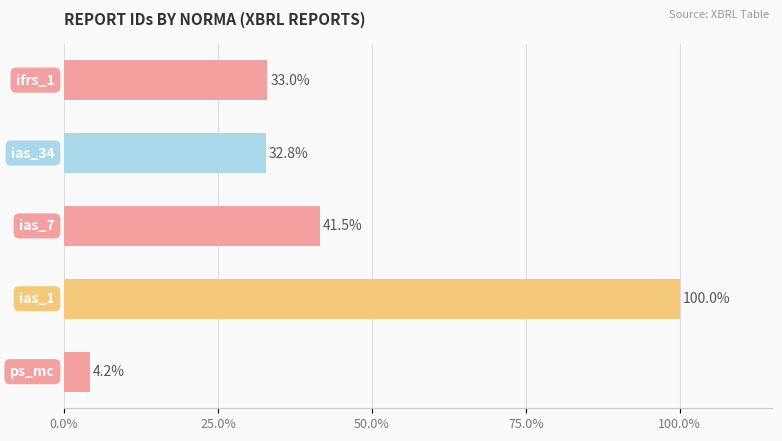

Reading bottom to top, extract all data points from this chart.

4.2	100.0	41.5	32.8	33.0